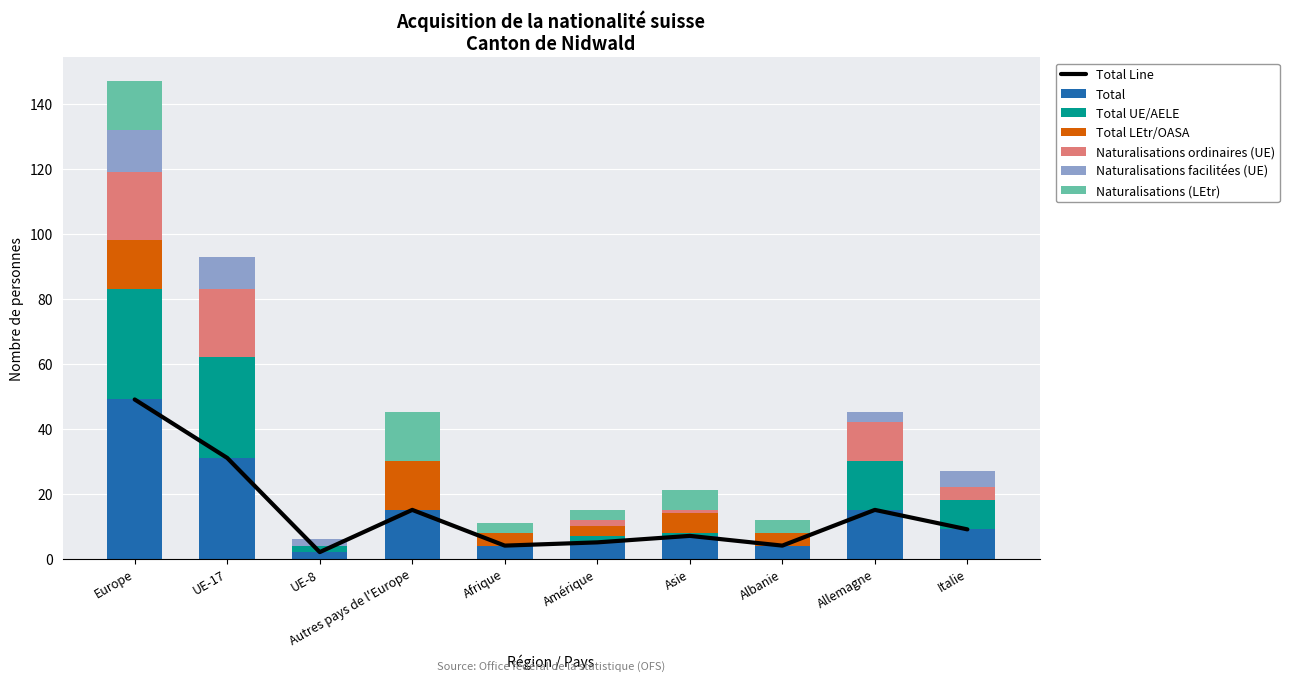

How many categories are shown in the chart?

10